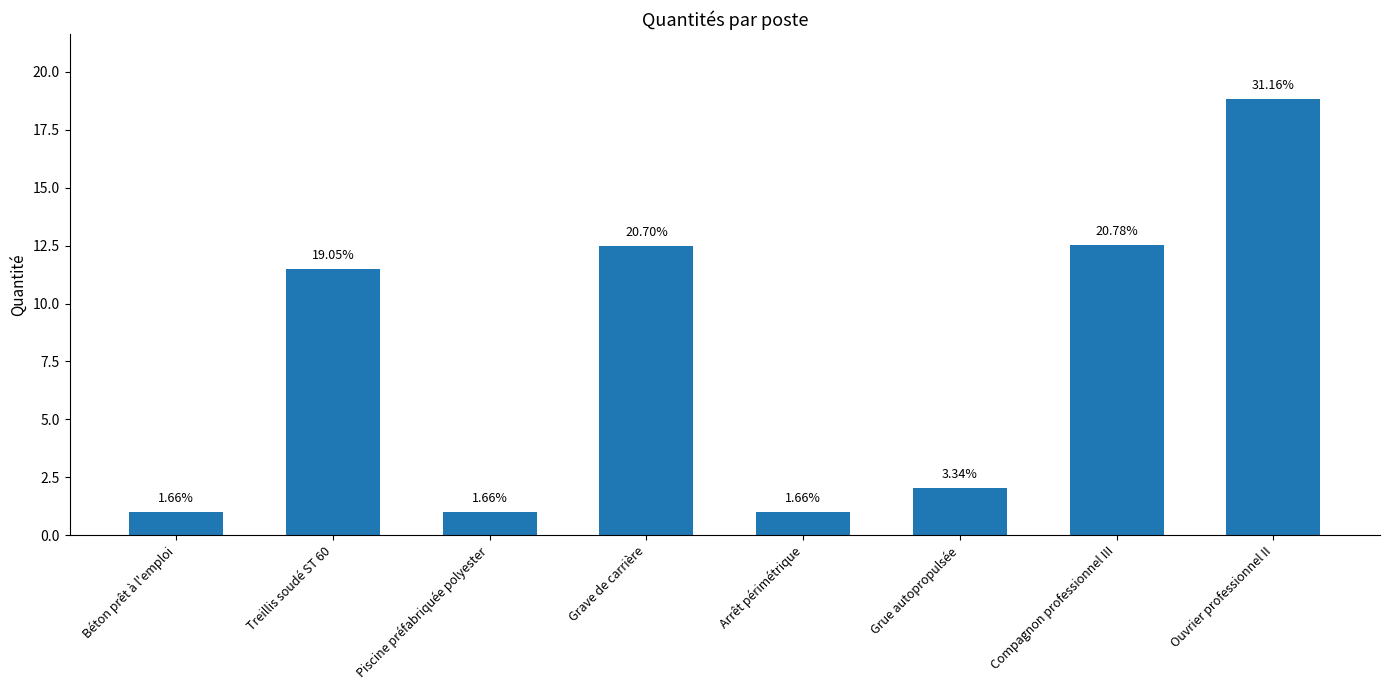

Which has a higher value, Piscine préfabriquée polyester or Compagnon professionnel III?

Compagnon professionnel III